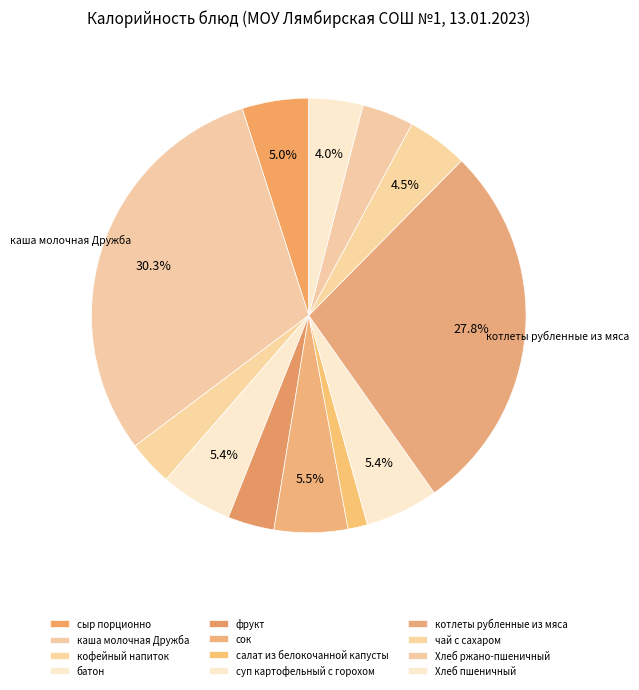

Which has a higher value, каша молочная Дружба or кофейный напиток?

каша молочная Дружба